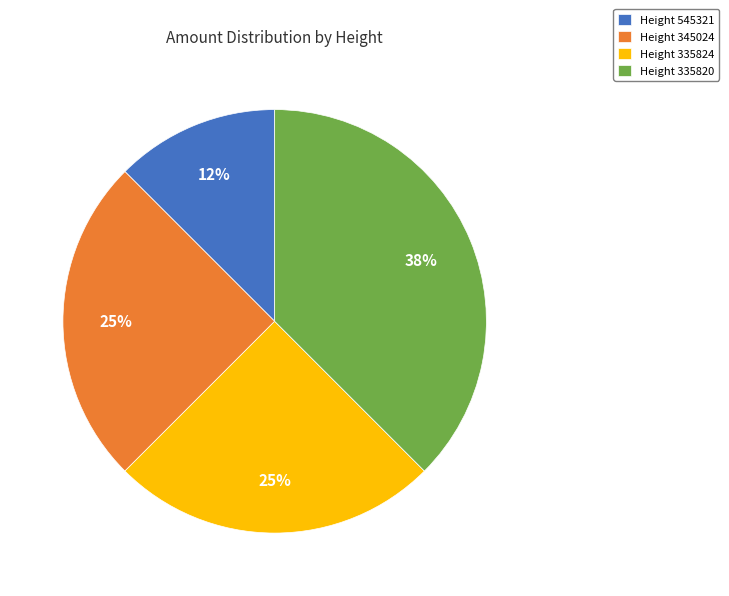

Is it true that Height 335820 is 51% of the pie?

False